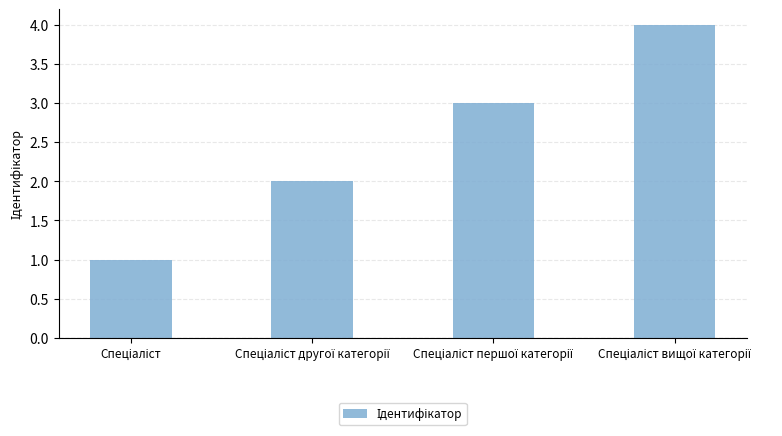

What is the maximum value shown in the chart?

4